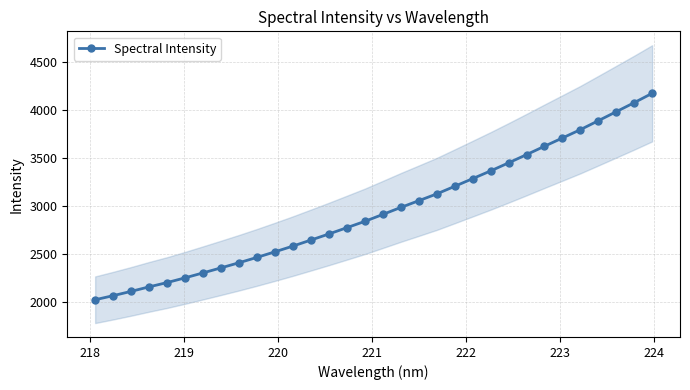

Does the chart display data point markers on the line(s)?

Yes